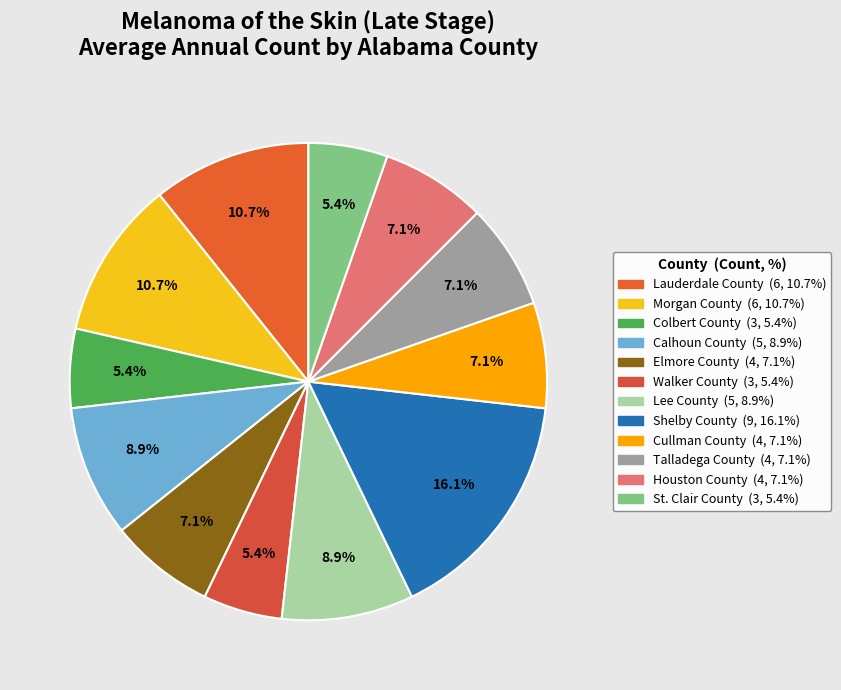

Does Houston County represent more than half of the total?

No